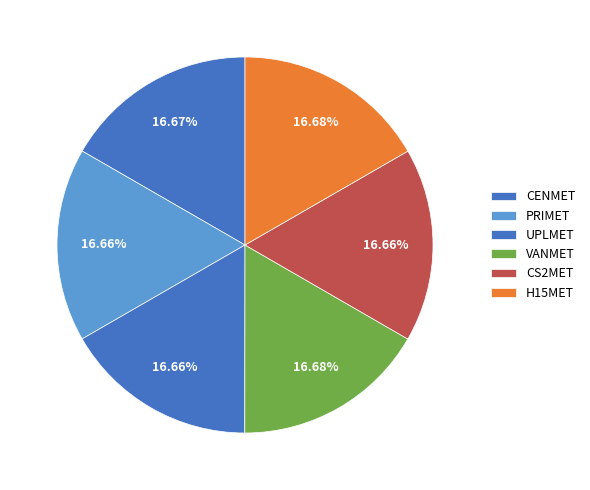

What percentage is NOT represented by CS2MET?

83.3%